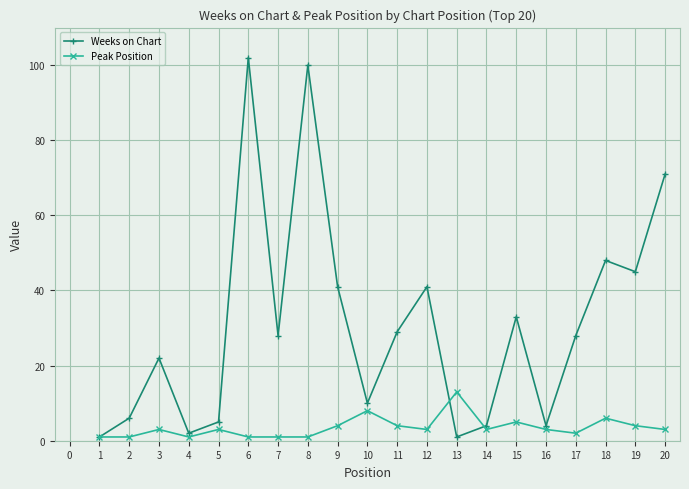

The Weeks on Chart series shows 10 at 10. True or false?

True